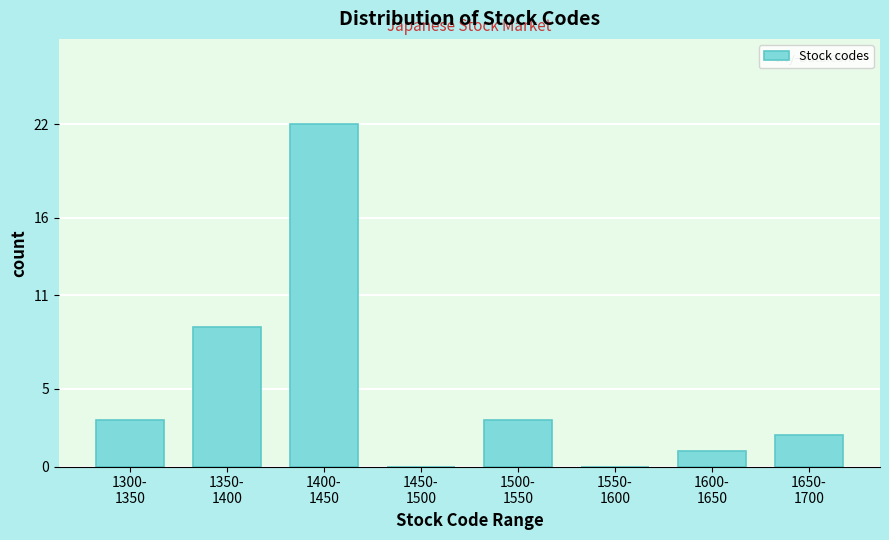

What is the sum of all values?

40